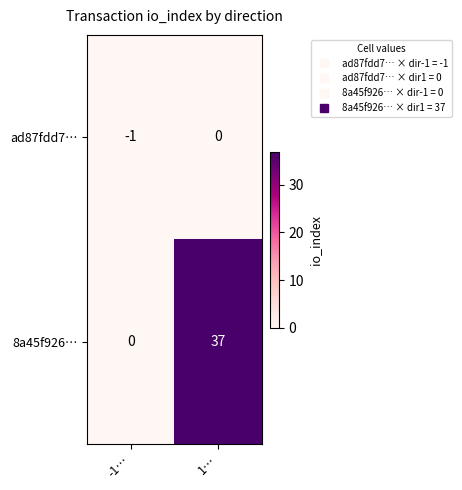

Reading right to left, extract all data points from this chart.

ad87fdd7…: 1…=0	-1…=-1
8a45f926…: 1…=37	-1…=0